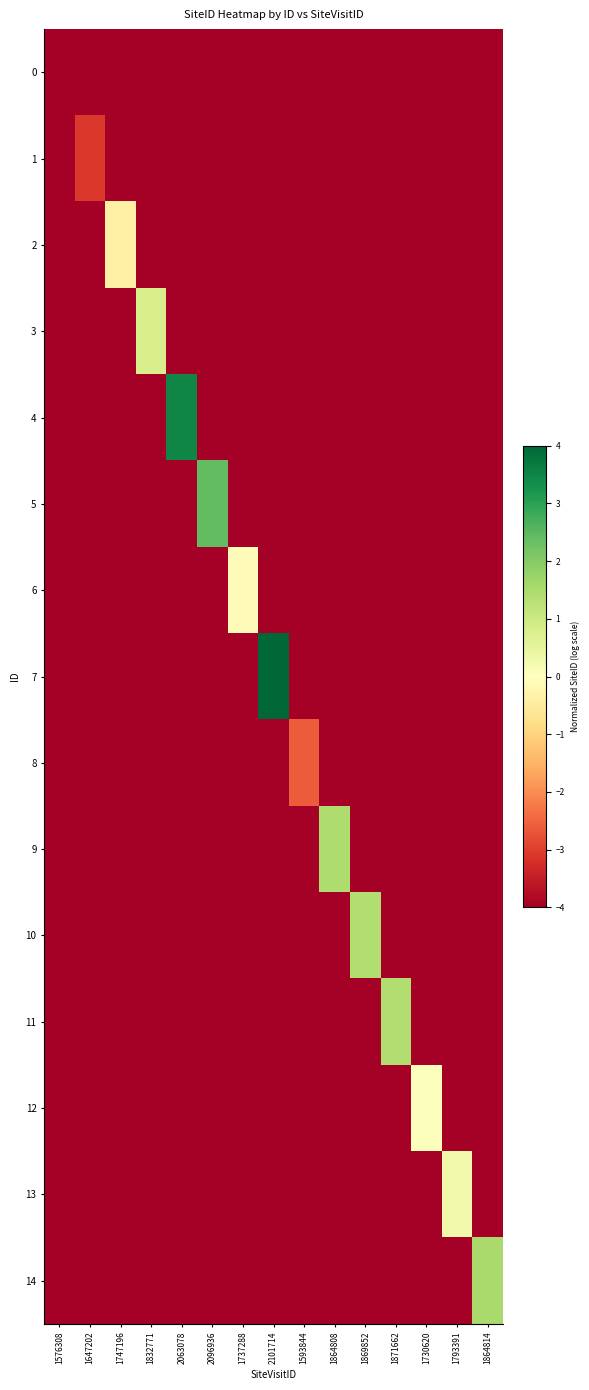

Reading left to right, transcribe all the data shown in this chart.

0: 1576308=-4.0	1647202=-4.0	1747196=-4.0	1832771=-4.0	2063078=-4.0	2096936=-4.0	1737288=-4.0	2101714=-4.0	1593844=-4.0	1864808=-4.0	1869852=-4.0	1871662=-4.0	1730620=-4.0	1793391=-4.0	1864814=-4.0
1: 1576308=-4.0	1647202=-3.1	1747196=-4.0	1832771=-4.0	2063078=-4.0	2096936=-4.0	1737288=-4.0	2101714=-4.0	1593844=-4.0	1864808=-4.0	1869852=-4.0	1871662=-4.0	1730620=-4.0	1793391=-4.0	1864814=-4.0
2: 1576308=-4.0	1647202=-4.0	1747196=-0.4	1832771=-4.0	2063078=-4.0	2096936=-4.0	1737288=-4.0	2101714=-4.0	1593844=-4.0	1864808=-4.0	1869852=-4.0	1871662=-4.0	1730620=-4.0	1793391=-4.0	1864814=-4.0
3: 1576308=-4.0	1647202=-4.0	1747196=-4.0	1832771=0.8	2063078=-4.0	2096936=-4.0	1737288=-4.0	2101714=-4.0	1593844=-4.0	1864808=-4.0	1869852=-4.0	1871662=-4.0	1730620=-4.0	1793391=-4.0	1864814=-4.0
4: 1576308=-4.0	1647202=-4.0	1747196=-4.0	1832771=-4.0	2063078=3.5	2096936=-4.0	1737288=-4.0	2101714=-4.0	1593844=-4.0	1864808=-4.0	1869852=-4.0	1871662=-4.0	1730620=-4.0	1793391=-4.0	1864814=-4.0
5: 1576308=-4.0	1647202=-4.0	1747196=-4.0	1832771=-4.0	2063078=-4.0	2096936=2.4	1737288=-4.0	2101714=-4.0	1593844=-4.0	1864808=-4.0	1869852=-4.0	1871662=-4.0	1730620=-4.0	1793391=-4.0	1864814=-4.0
6: 1576308=-4.0	1647202=-4.0	1747196=-4.0	1832771=-4.0	2063078=-4.0	2096936=-4.0	1737288=-0.1	2101714=-4.0	1593844=-4.0	1864808=-4.0	1869852=-4.0	1871662=-4.0	1730620=-4.0	1793391=-4.0	1864814=-4.0
7: 1576308=-4.0	1647202=-4.0	1747196=-4.0	1832771=-4.0	2063078=-4.0	2096936=-4.0	1737288=-4.0	2101714=4.0	1593844=-4.0	1864808=-4.0	1869852=-4.0	1871662=-4.0	1730620=-4.0	1793391=-4.0	1864814=-4.0
8: 1576308=-4.0	1647202=-4.0	1747196=-4.0	1832771=-4.0	2063078=-4.0	2096936=-4.0	1737288=-4.0	2101714=-4.0	1593844=-2.6	1864808=-4.0	1869852=-4.0	1871662=-4.0	1730620=-4.0	1793391=-4.0	1864814=-4.0
9: 1576308=-4.0	1647202=-4.0	1747196=-4.0	1832771=-4.0	2063078=-4.0	2096936=-4.0	1737288=-4.0	2101714=-4.0	1593844=-4.0	1864808=1.4	1869852=-4.0	1871662=-4.0	1730620=-4.0	1793391=-4.0	1864814=-4.0
10: 1576308=-4.0	1647202=-4.0	1747196=-4.0	1832771=-4.0	2063078=-4.0	2096936=-4.0	1737288=-4.0	2101714=-4.0	1593844=-4.0	1864808=-4.0	1869852=1.4	1871662=-4.0	1730620=-4.0	1793391=-4.0	1864814=-4.0
11: 1576308=-4.0	1647202=-4.0	1747196=-4.0	1832771=-4.0	2063078=-4.0	2096936=-4.0	1737288=-4.0	2101714=-4.0	1593844=-4.0	1864808=-4.0	1869852=-4.0	1871662=1.4	1730620=-4.0	1793391=-4.0	1864814=-4.0
12: 1576308=-4.0	1647202=-4.0	1747196=-4.0	1832771=-4.0	2063078=-4.0	2096936=-4.0	1737288=-4.0	2101714=-4.0	1593844=-4.0	1864808=-4.0	1869852=-4.0	1871662=-4.0	1730620=0.0	1793391=-4.0	1864814=-4.0
13: 1576308=-4.0	1647202=-4.0	1747196=-4.0	1832771=-4.0	2063078=-4.0	2096936=-4.0	1737288=-4.0	2101714=-4.0	1593844=-4.0	1864808=-4.0	1869852=-4.0	1871662=-4.0	1730620=-4.0	1793391=0.3	1864814=-4.0
14: 1576308=-4.0	1647202=-4.0	1747196=-4.0	1832771=-4.0	2063078=-4.0	2096936=-4.0	1737288=-4.0	2101714=-4.0	1593844=-4.0	1864808=-4.0	1869852=-4.0	1871662=-4.0	1730620=-4.0	1793391=-4.0	1864814=1.6